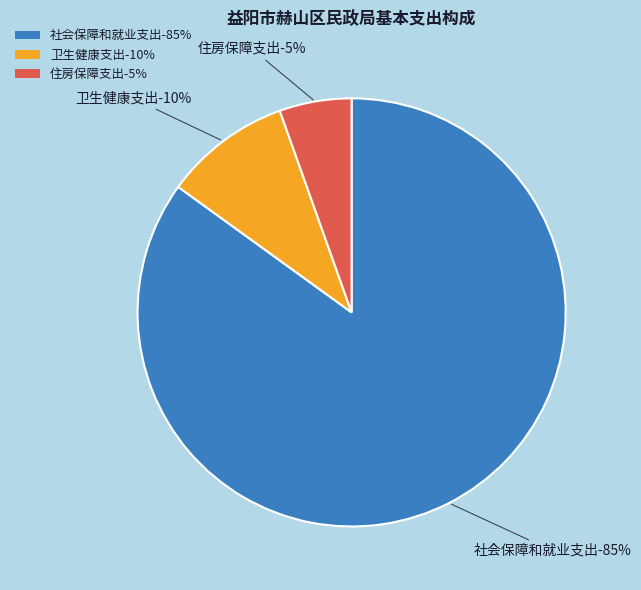

How many slices are in this pie chart?

3